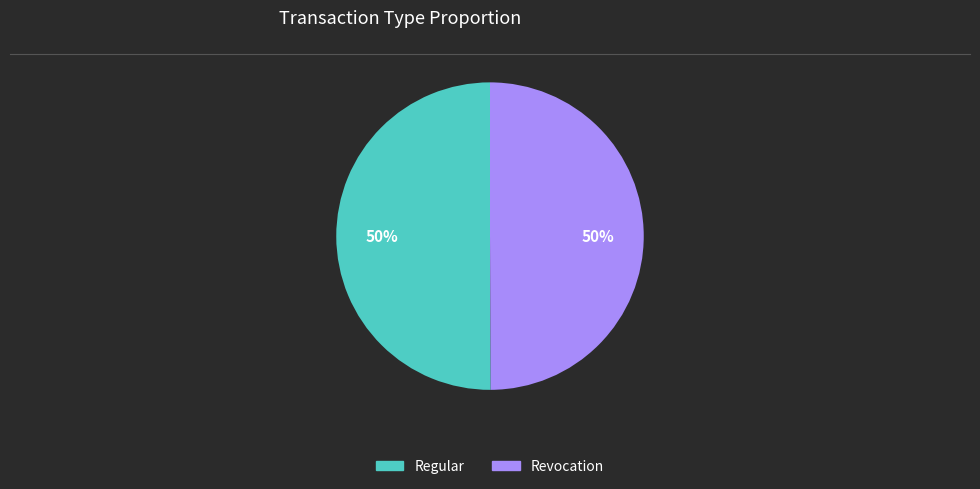

Is it true that Revocation is 37% of the pie?

False